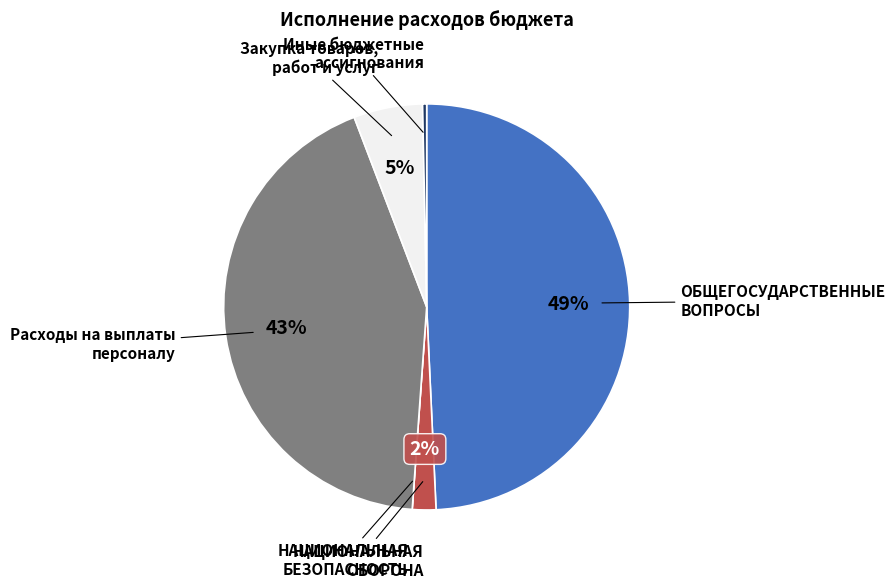

To the nearest percent, what is the difference between the largest and smallest slice percentages?

49%